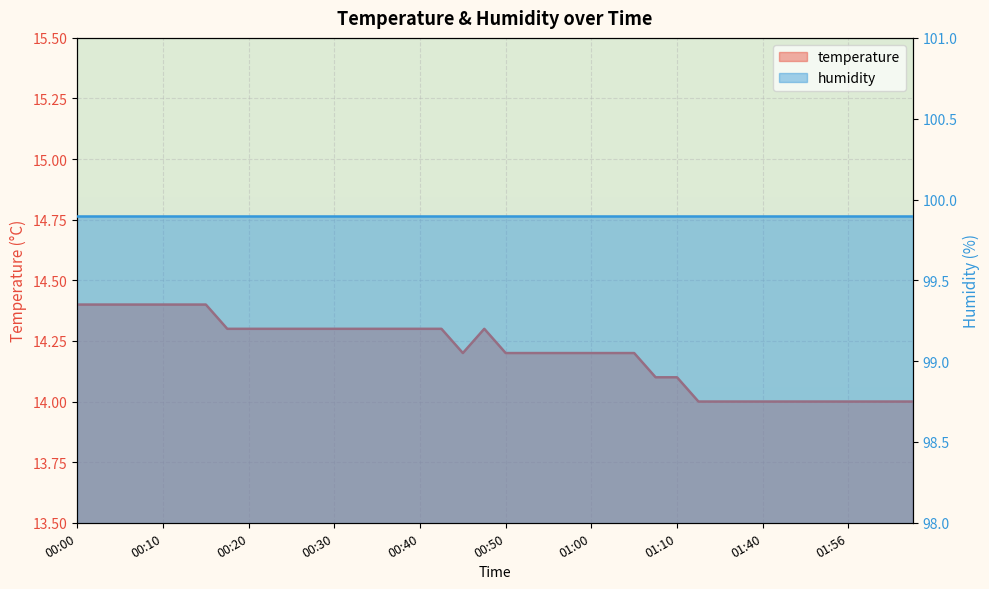

Is it true that the value at 01:45 is 14.0?

True